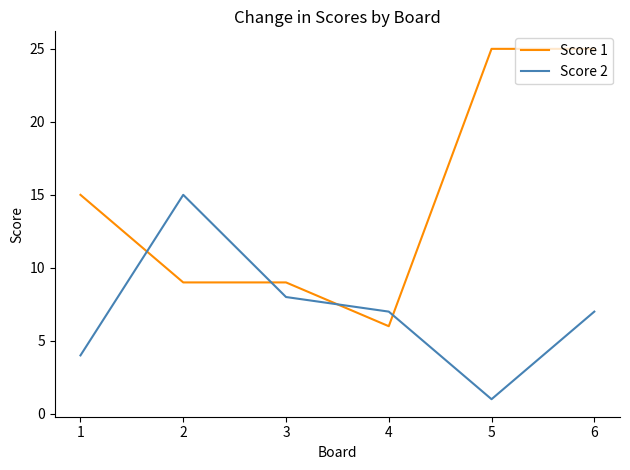

Where do Score 2 and Score 1 first cross each other?

1 and 2